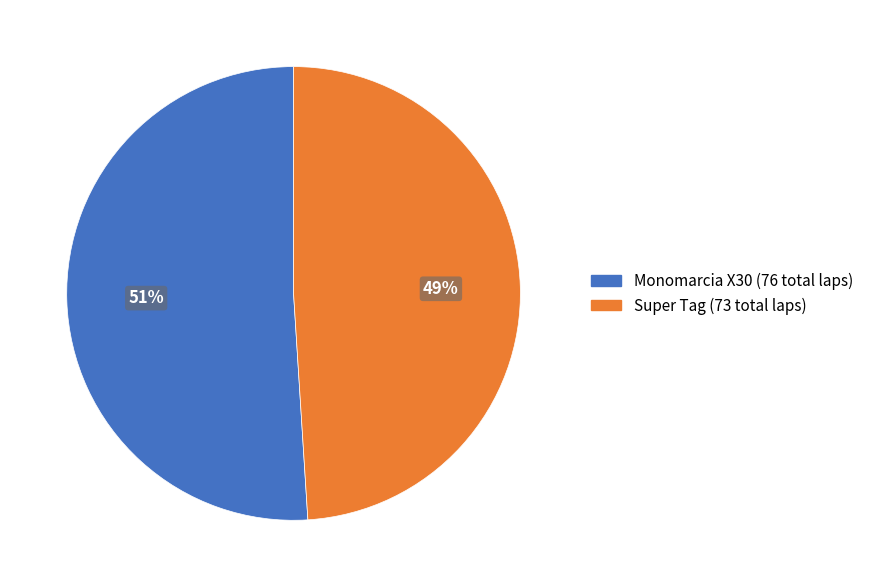

What percentage is the Super Tag slice, to the nearest percent?

49%